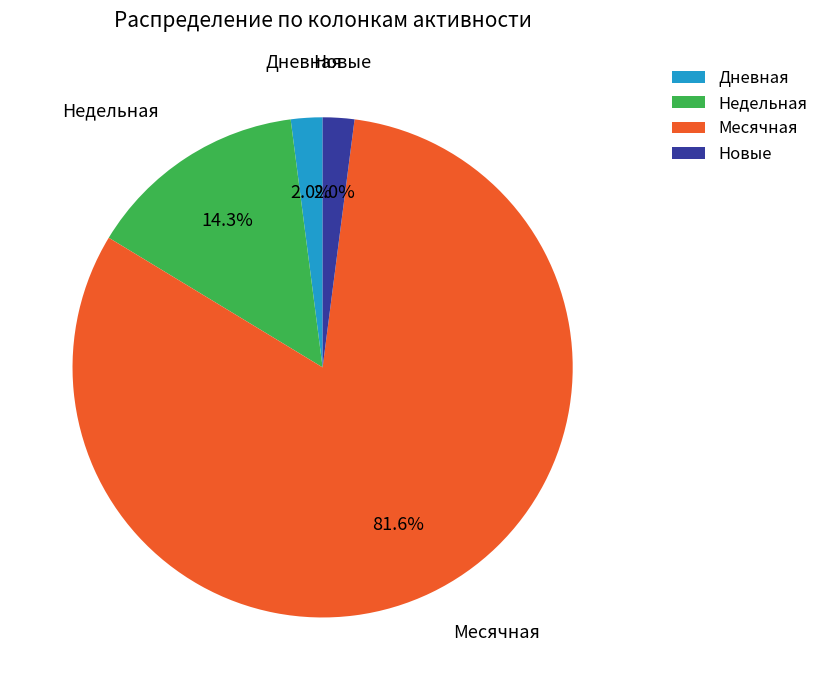

Does Месячная represent more than half of the total?

Yes